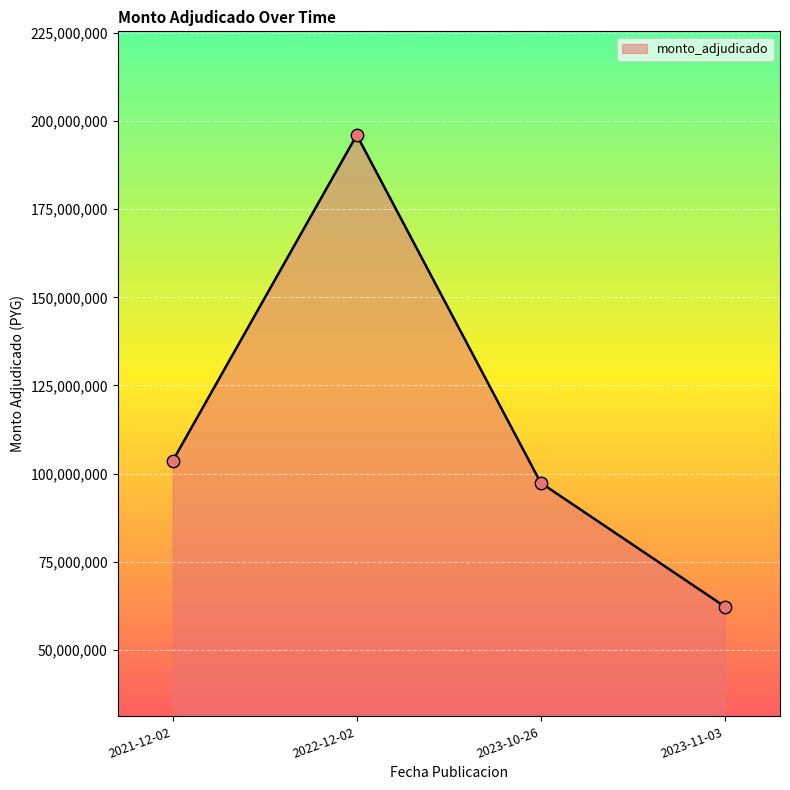

Approximately how many times larger is the value at 2023-11-03 compared to 2022-12-02?

0.3